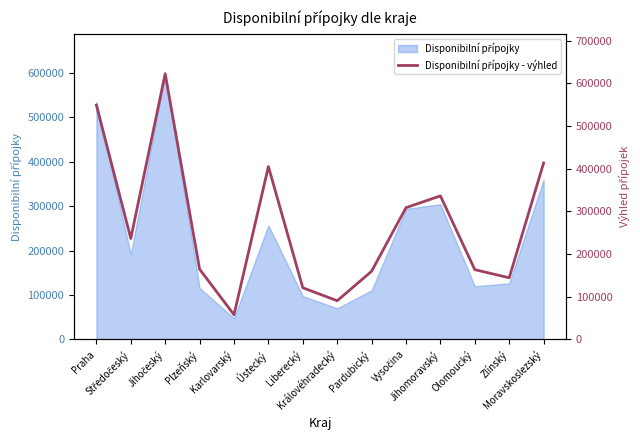

What is the label of the 12th point from the left?

Olomoucký